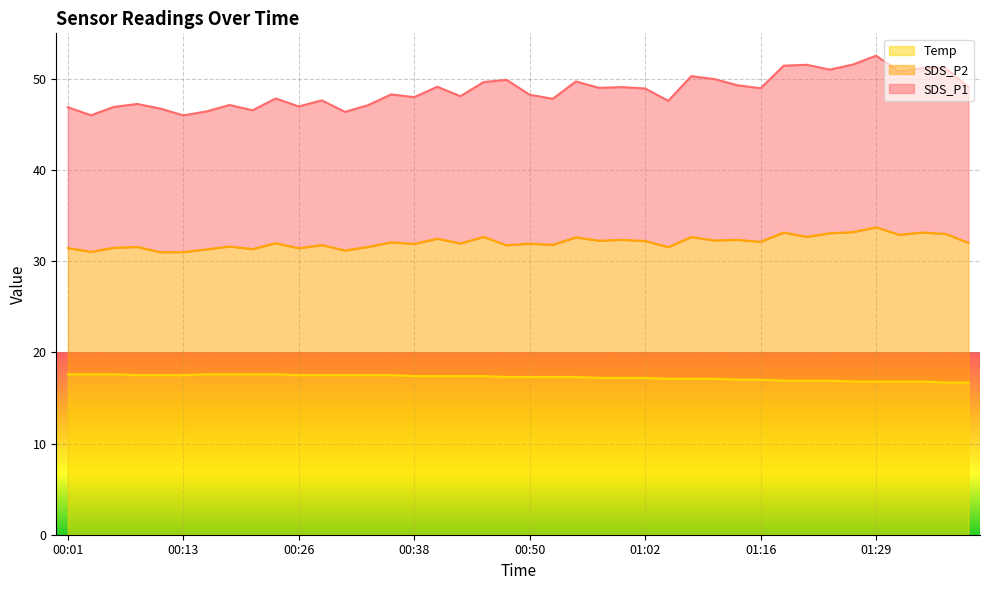

Which series has the largest range (max minus min)?

SDS_P1